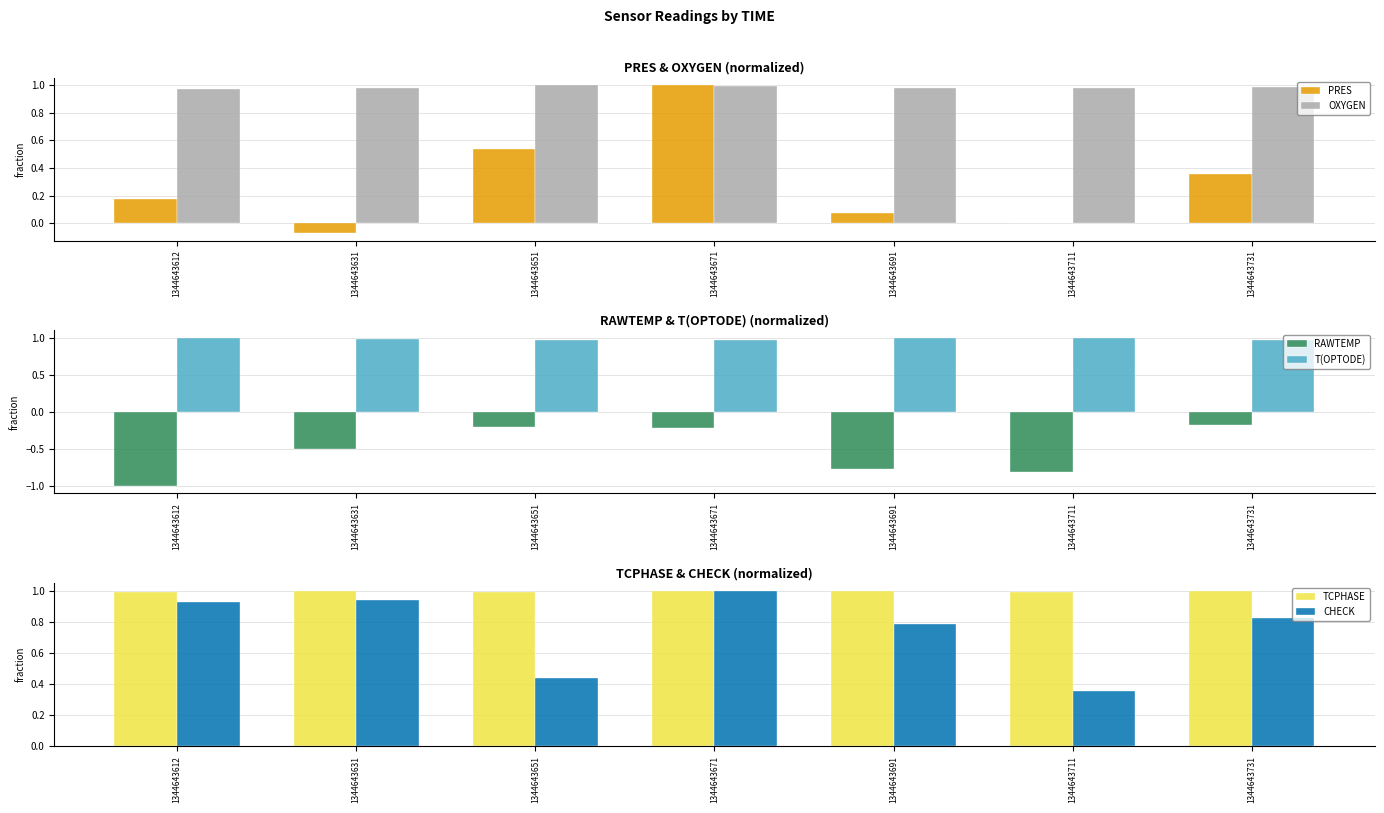

What is the average value of the PRES series?

0.3